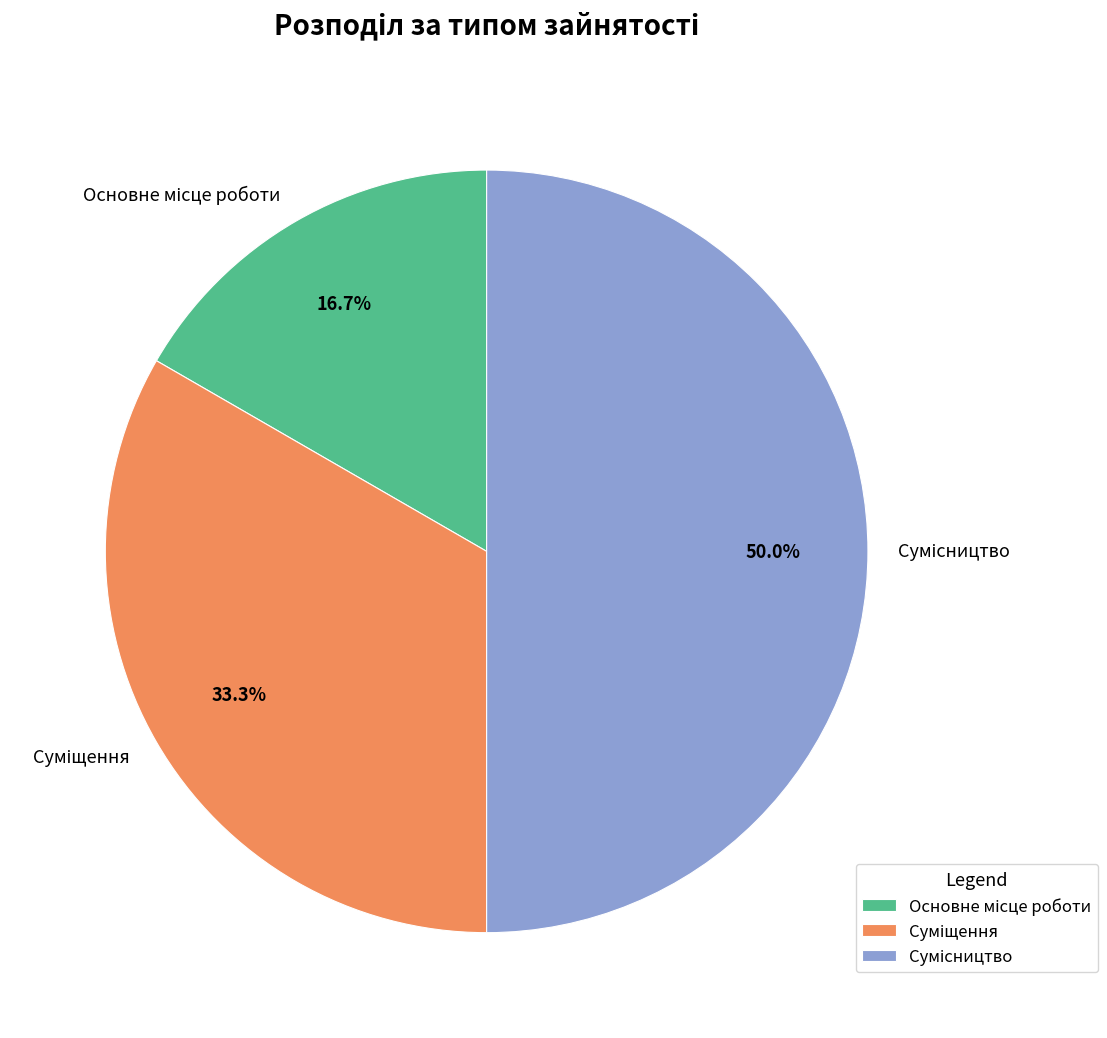

How many segments does this pie chart have?

3